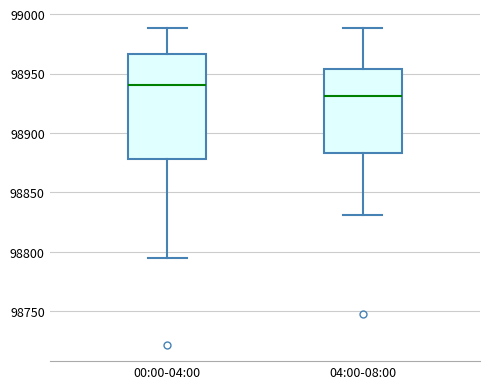

Where does the lower whisker of the box for 04:00-08:00 end on the y-axis? The values are not printed on the chart, so give them approximately, as read against the axis.

98830